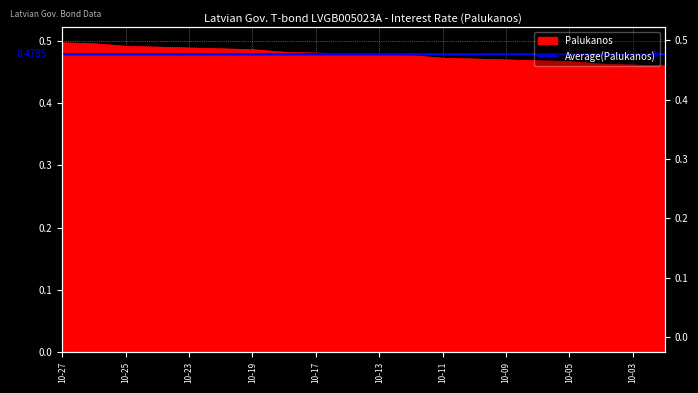

Reading right to left, extract all data points from this chart.

0.5	0.5	0.5	0.5	0.5	0.5	0.5	0.5	0.5	0.5	0.5	0.5	0.5	0.5	0.5	0.5	0.5	0.5	0.5	0.5